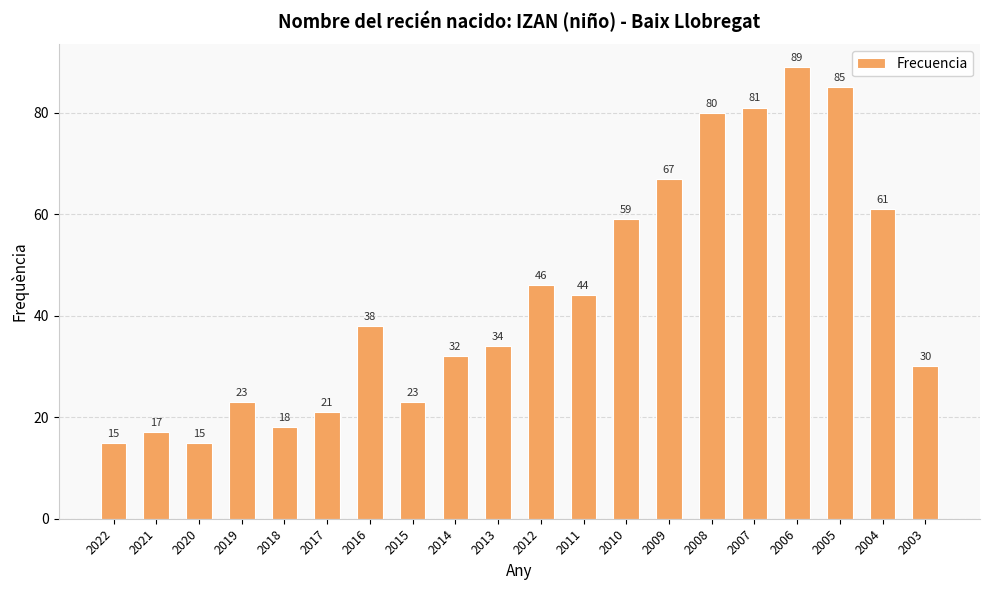

Reading left to right, what are all the values shown in this chart?

2022=15	2021=17	2020=15	2019=23	2018=18	2017=21	2016=38	2015=23	2014=32	2013=34	2012=46	2011=44	2010=59	2009=67	2008=80	2007=81	2006=89	2005=85	2004=61	2003=30